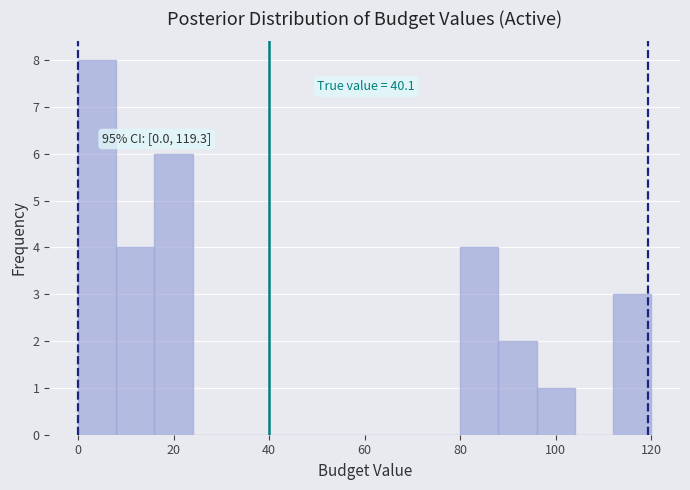

Which range on the x-axis has the tallest bar?

0 to 8